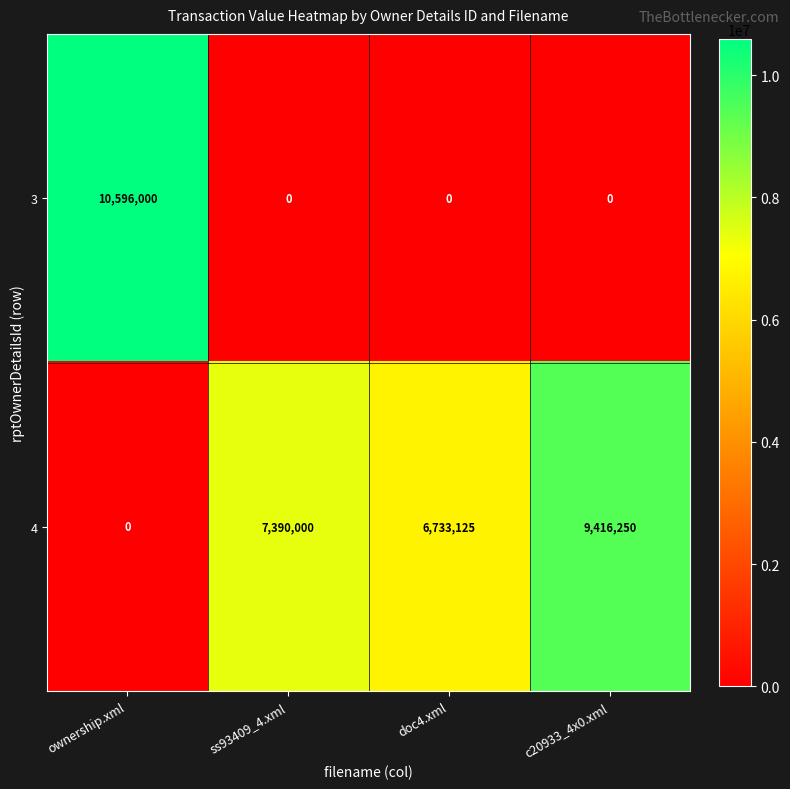

Which series changed the most between ss93409_4.xml and doc4.xml?

4